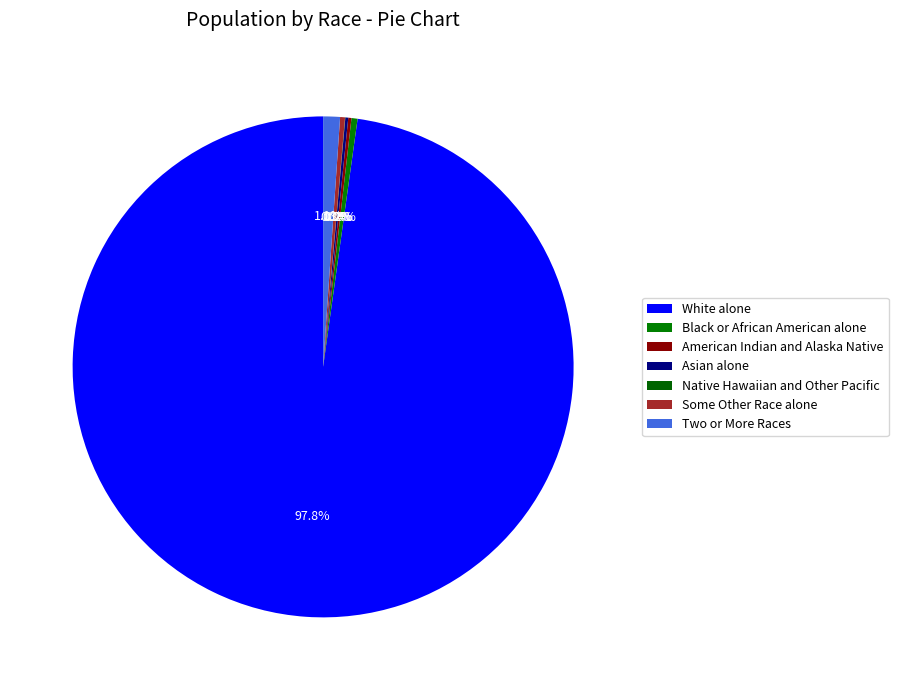

Is there any slice that represents more than half of the pie?

Yes